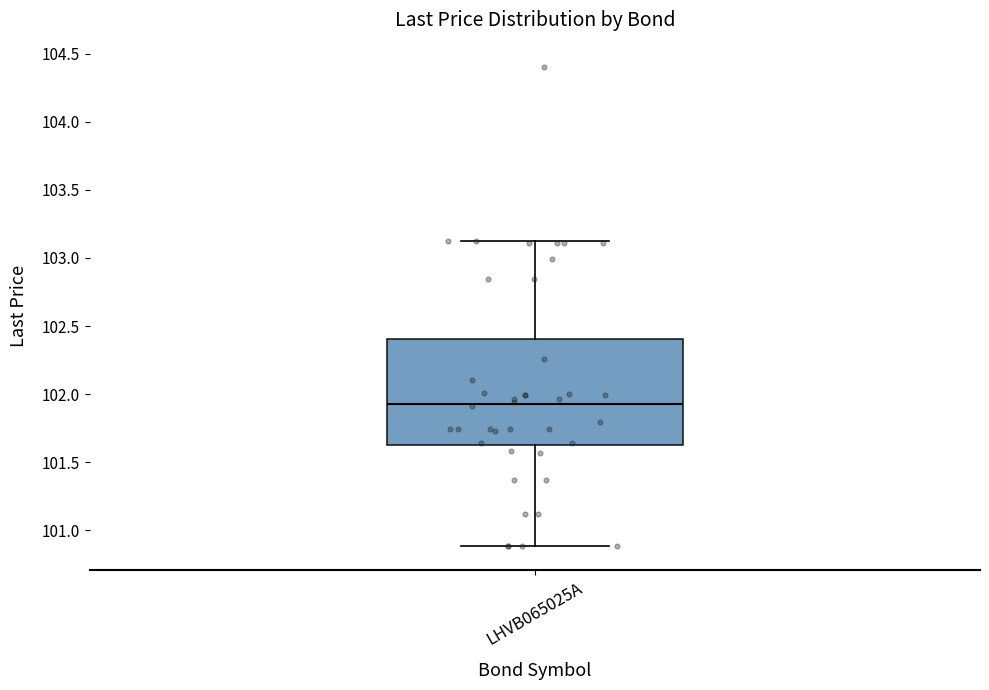

Transcribe this box plot: give where the median line is, the range the box spans, and where the two whiskers end, as read against the y-axis. The values are not printed on the chart, so give them approximately, as read against the axis.

median 101.95, box 101.60 to 102.40, whiskers 100.90 to 103.10